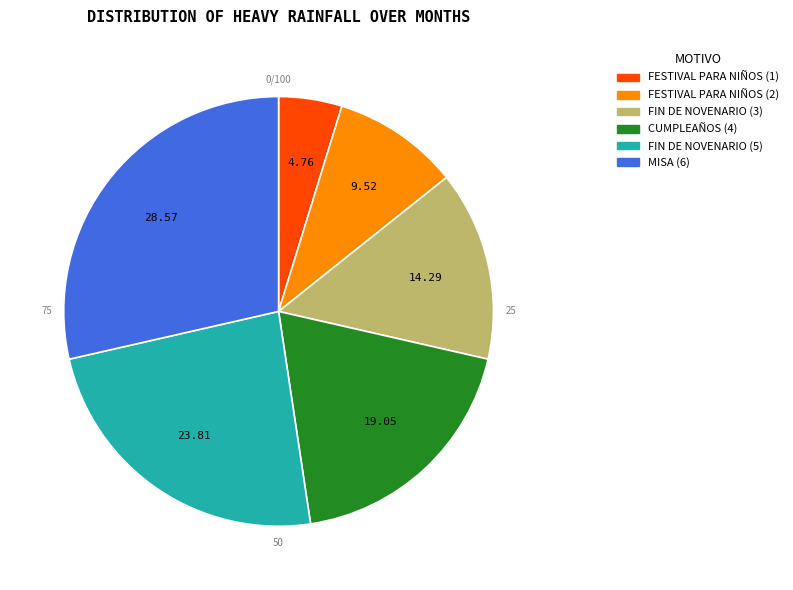

What percentage is the FESTIVAL PARA NIÑOS (2) slice, to the nearest percent?

10%